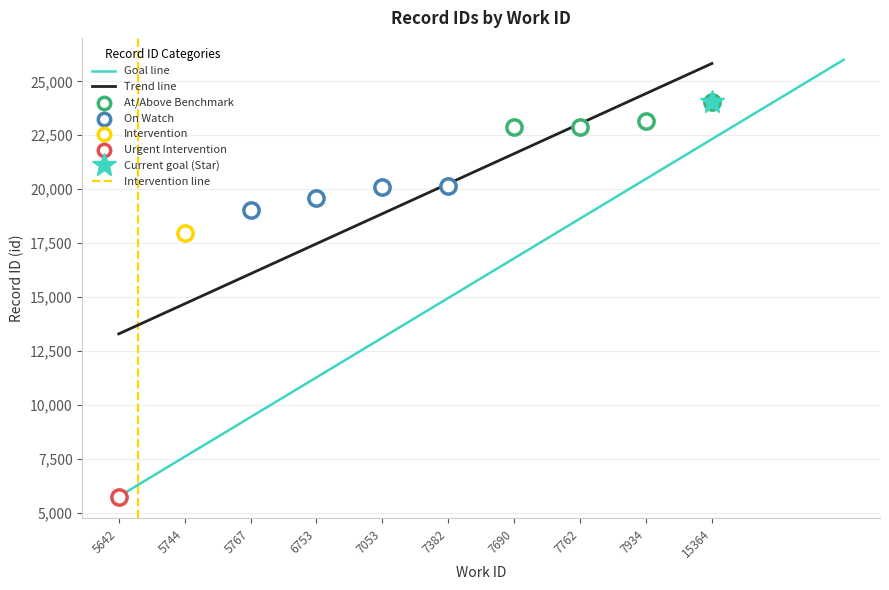

Approximately how many times larger is the value at 6753 compared to 7762?

0.9